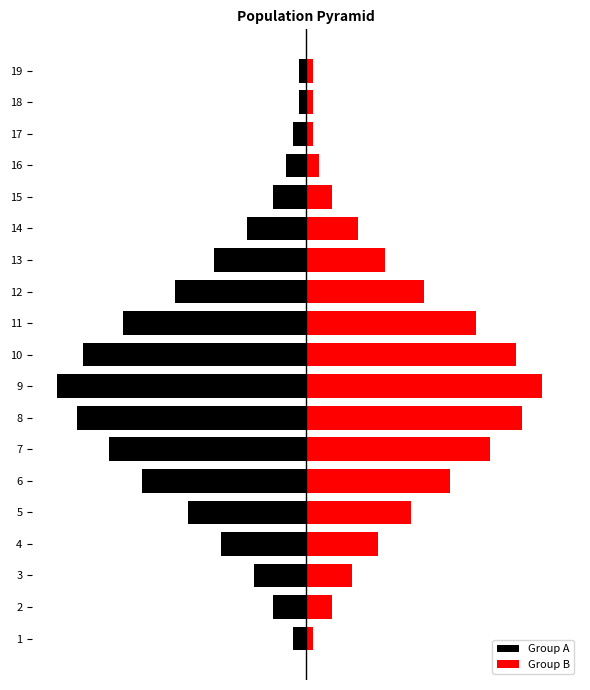

What is the value of the Group A bar at the 7th from the left?

-30